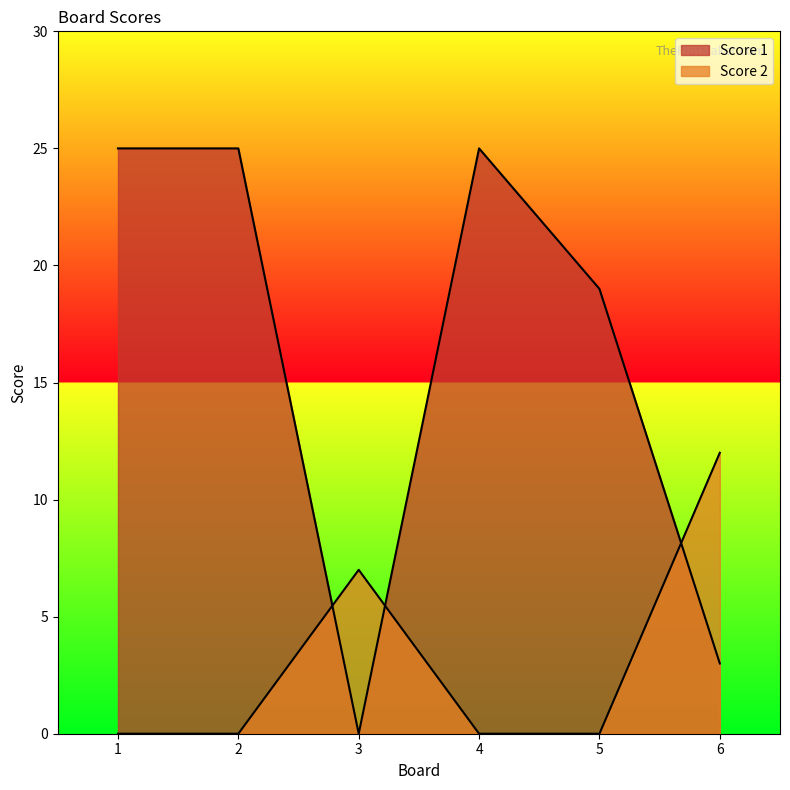

The value of Score 1 at 3 is -17. True or false?

False